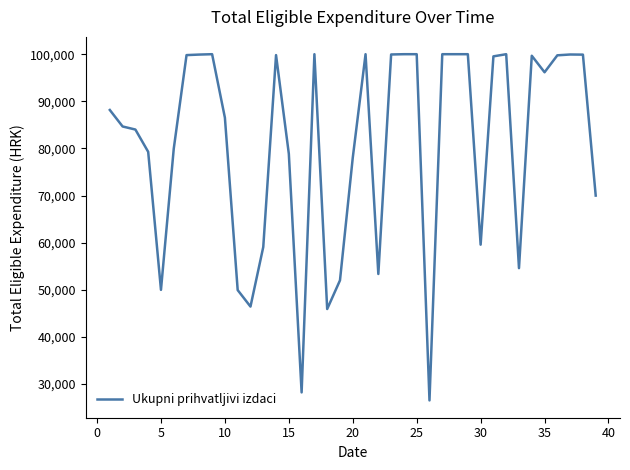

What is the minimum value shown in the chart?

26544.6